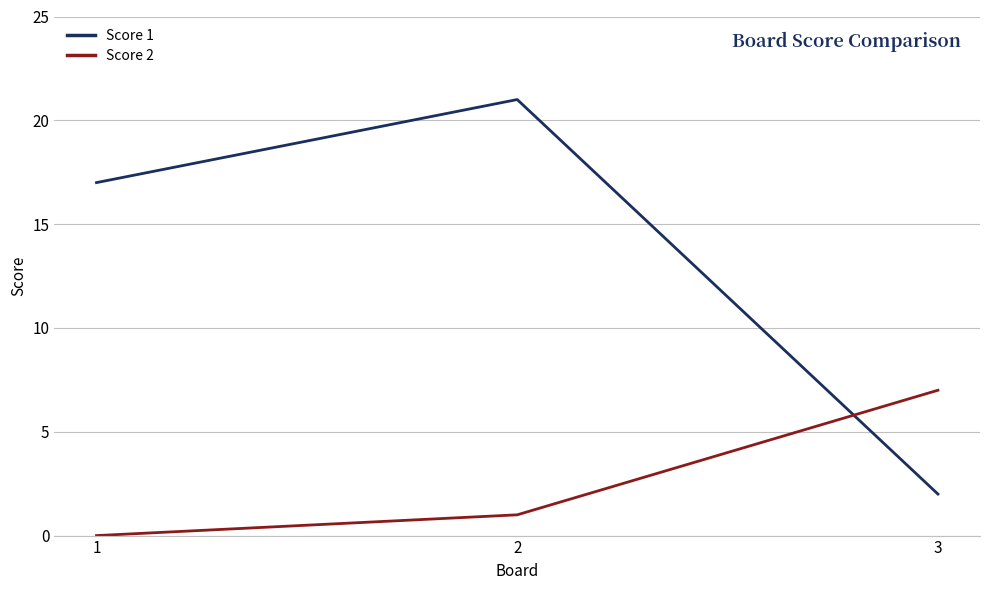

Reading left to right, what are all the values shown in this chart?

Score 1: 1=17	2=21	3=2
Score 2: 1=0	2=1	3=7